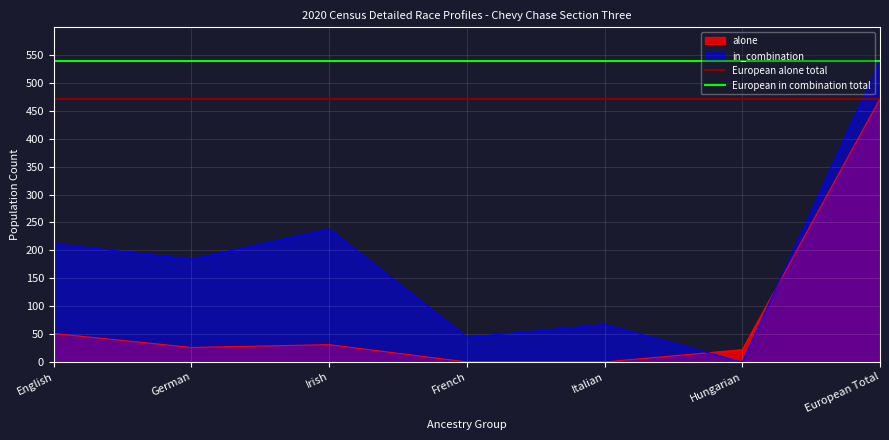

At which label does in_combination reach its minimum?

Hungarian